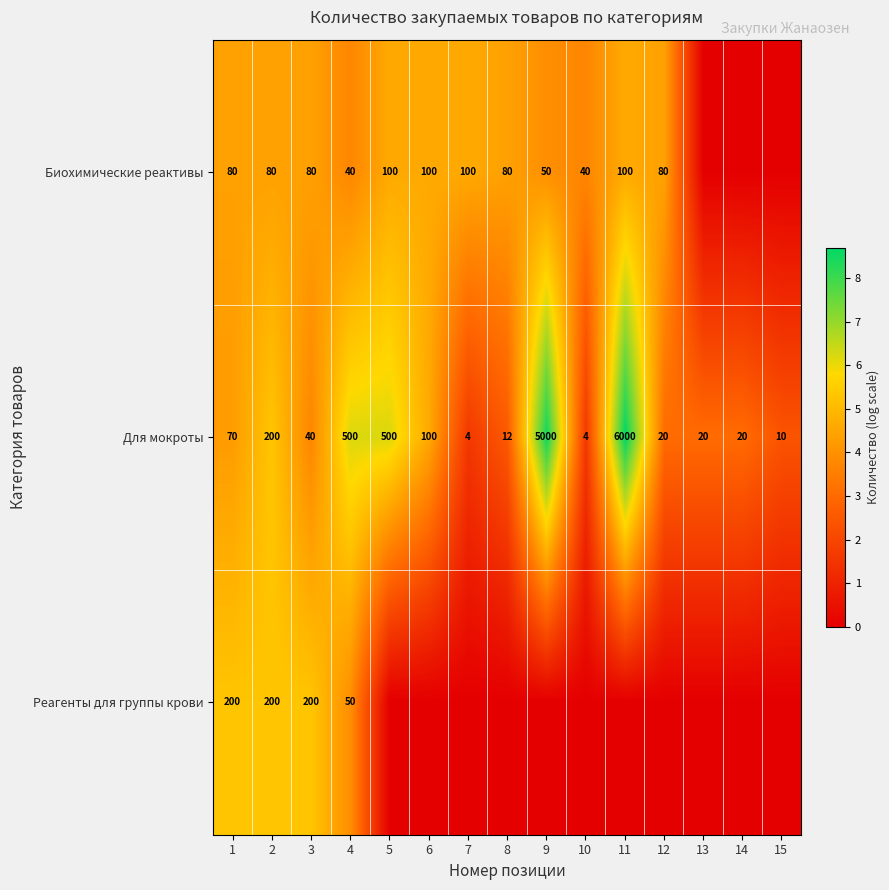

True or false: Для мокроты has a value of 70 at 1.

True